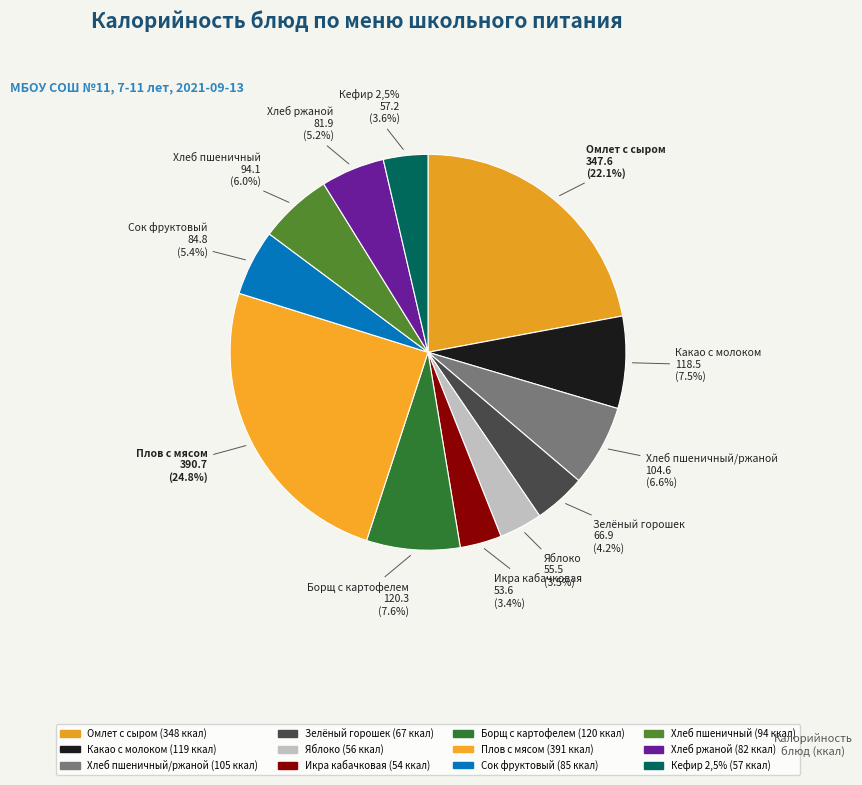

What percentage is the Борщ с картофелем slice, to the nearest percent?

8%